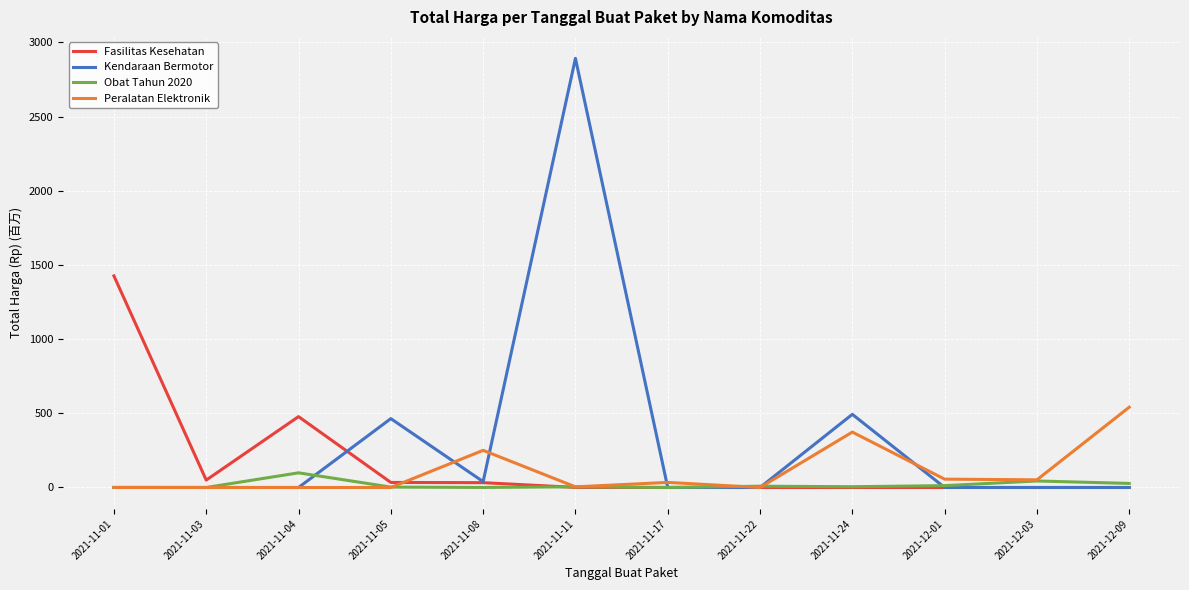

Is the value of Peralatan Elektronik at 2021-11-08 greater than the value of Kendaraan Bermotor at 2021-12-03?

Yes